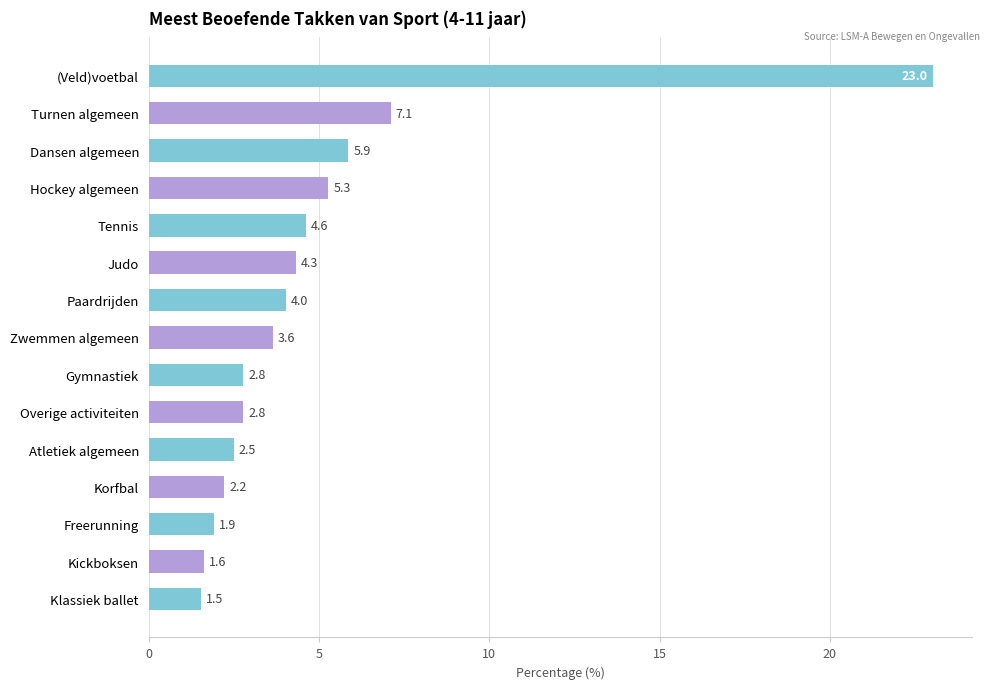

The value at Gymnastiek is 2.8. True or false?

True